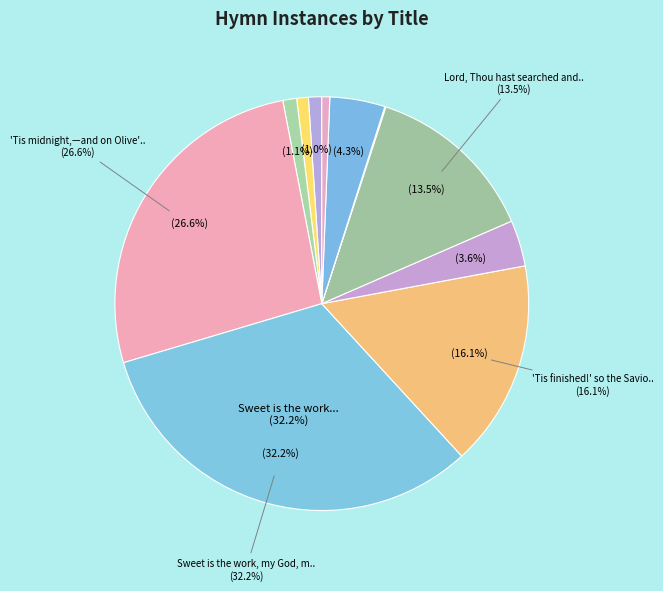

True or false: Sweet is the work, my God, my King accounts for 40% of the total.

False